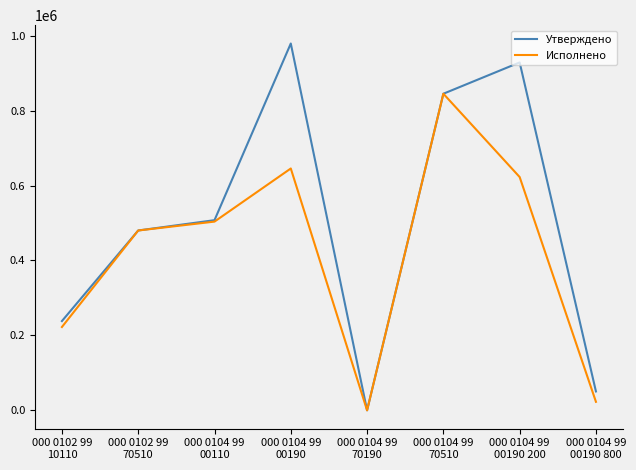

Which series has the widest spread of values?

Утверждено